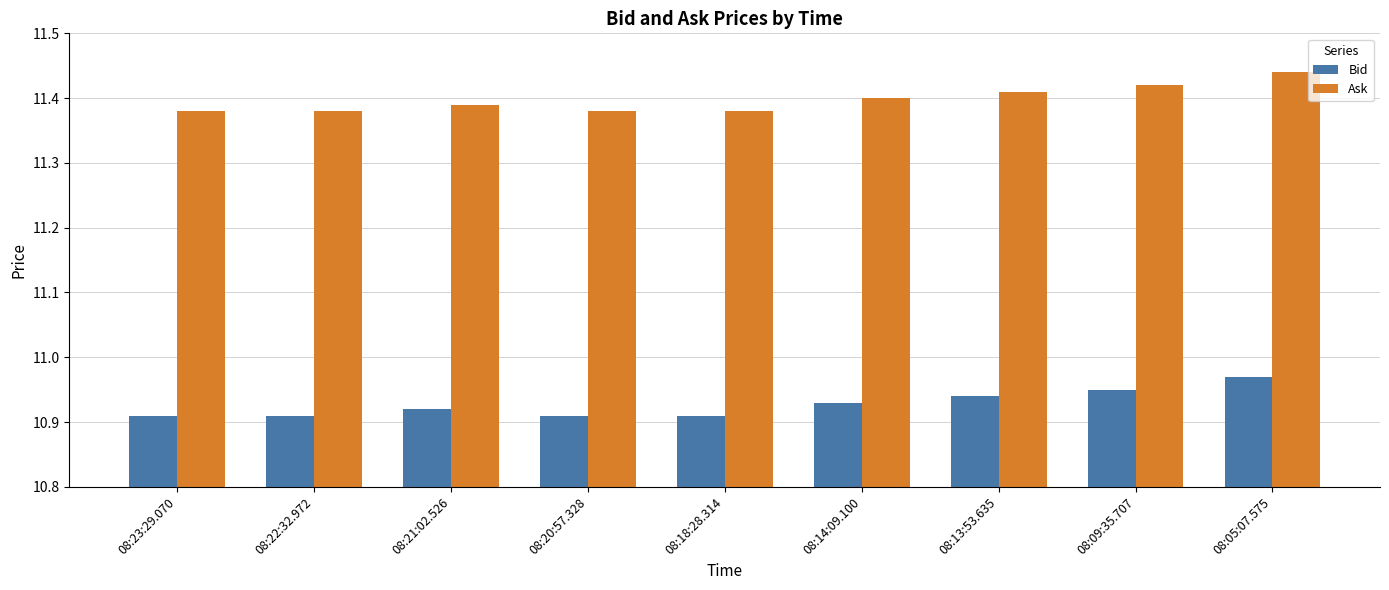

What is the difference between the maximum and minimum values in the Ask series?

0.1